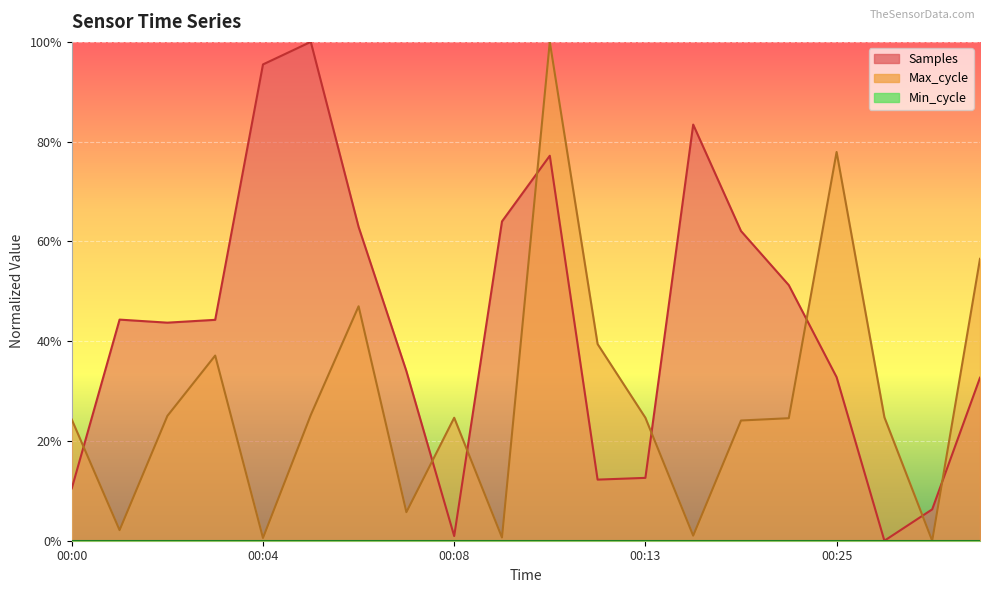

What is the difference between the highest and lowest values at 00:11?

0.3